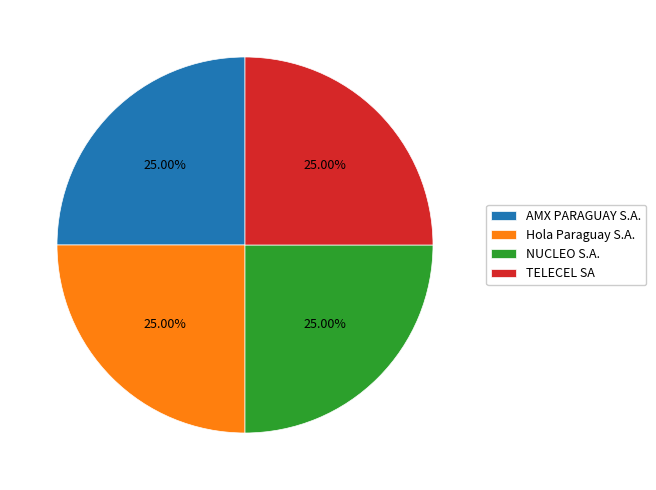

How many segments does this pie chart have?

4